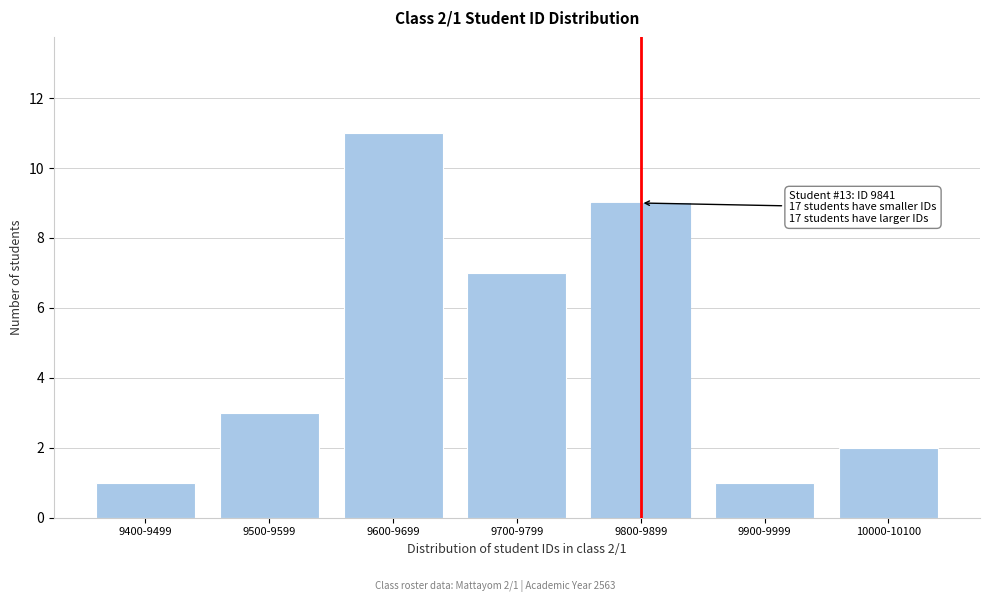

Reading left to right, extract all data points from this chart.

1	3	11	7	9	1	2